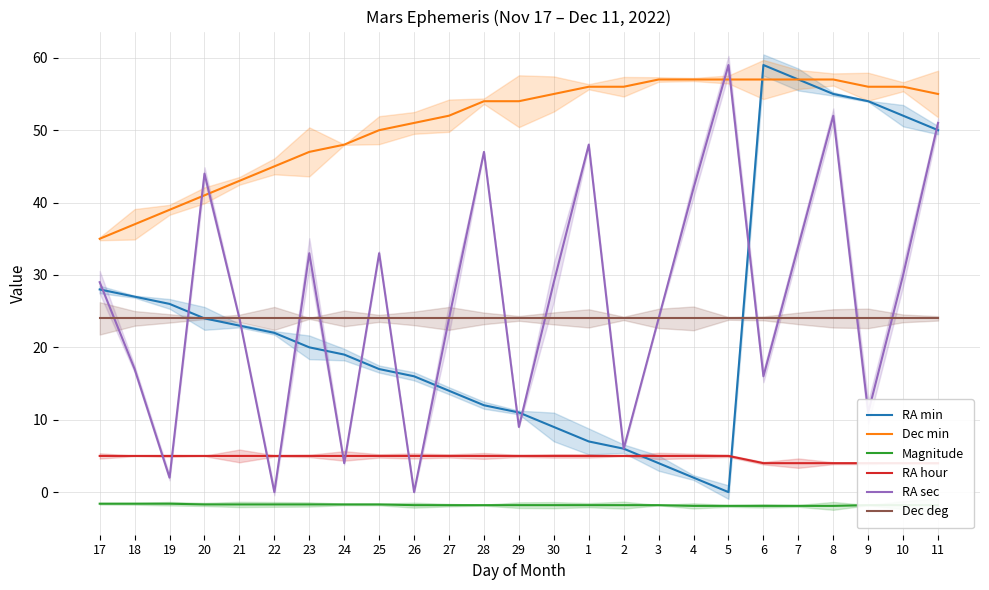

Which has a higher value, 6 or 5?

6